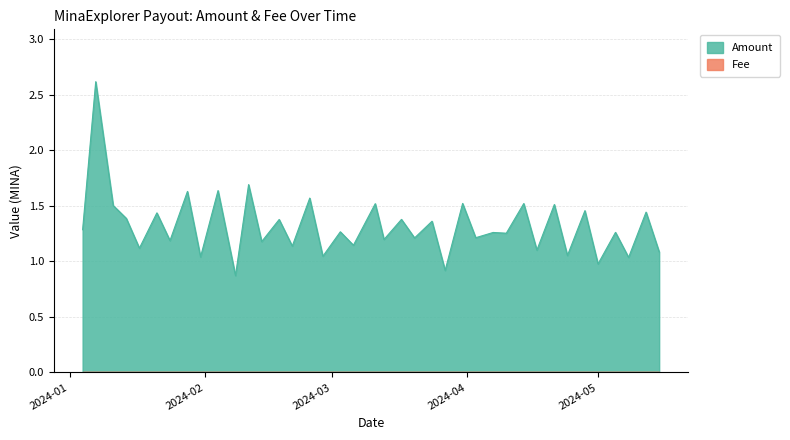

What is the value of the 9th point from the left?

1.0